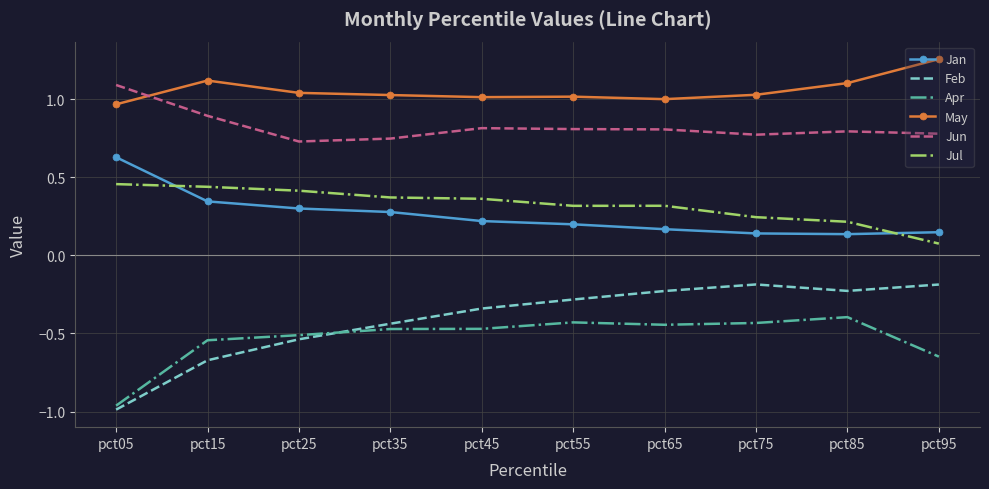

Which series has the largest total across all categories?

May